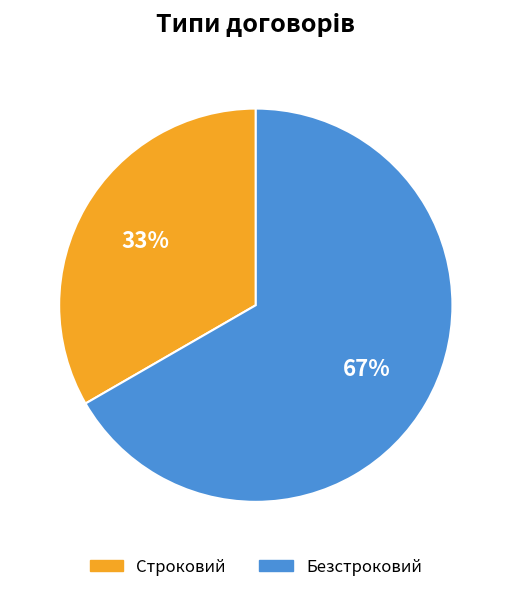

Count the number of slices in the pie.

2